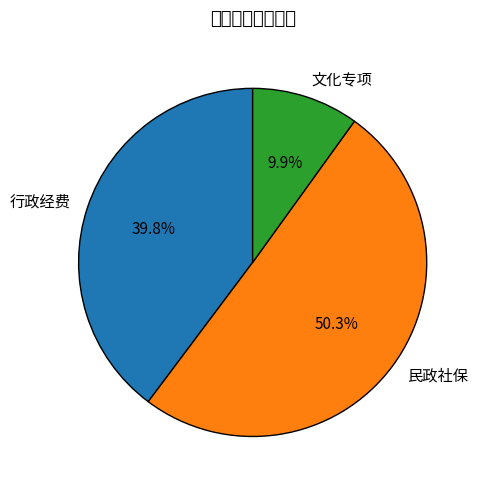

What is the smallest slice in the pie chart?

文化专项